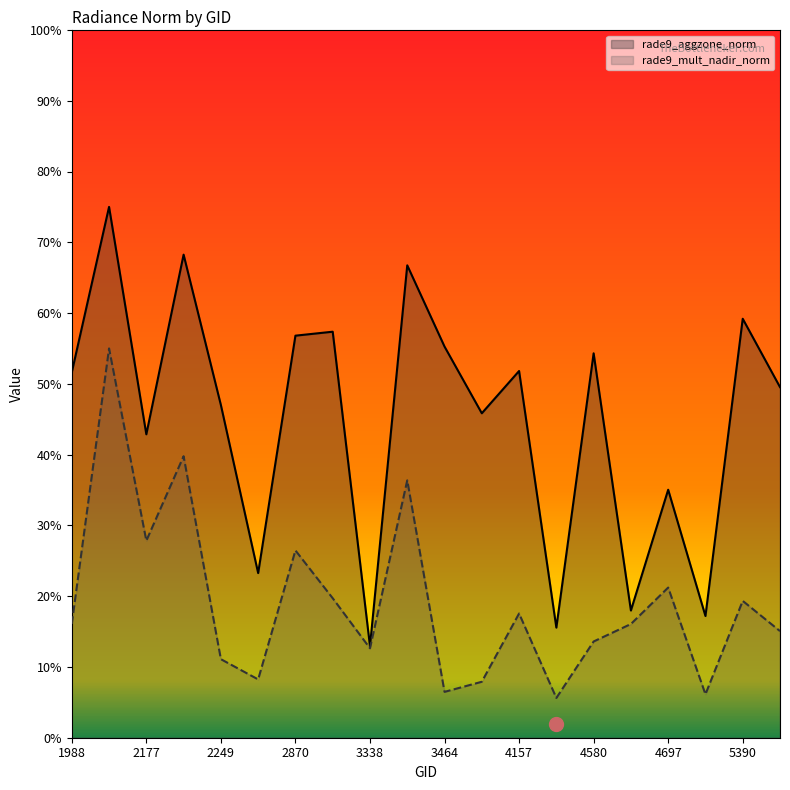

Between 4697 and 3410, which is larger?

3410